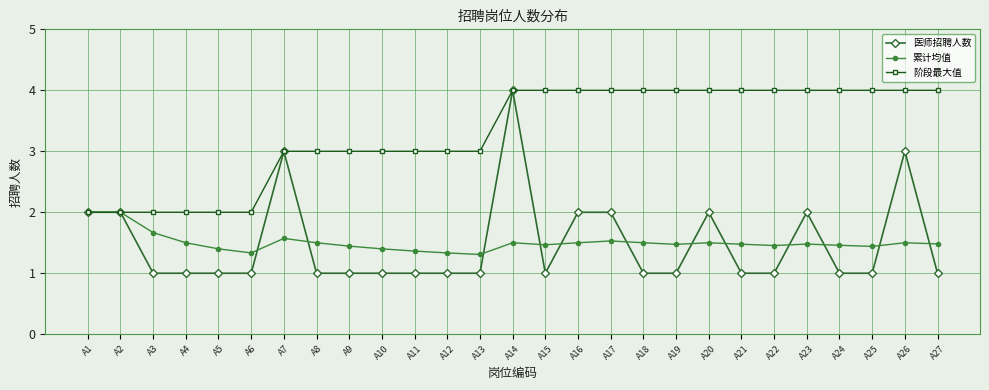

The value of 医师招聘人数 at A2 is 2.0. True or false?

True